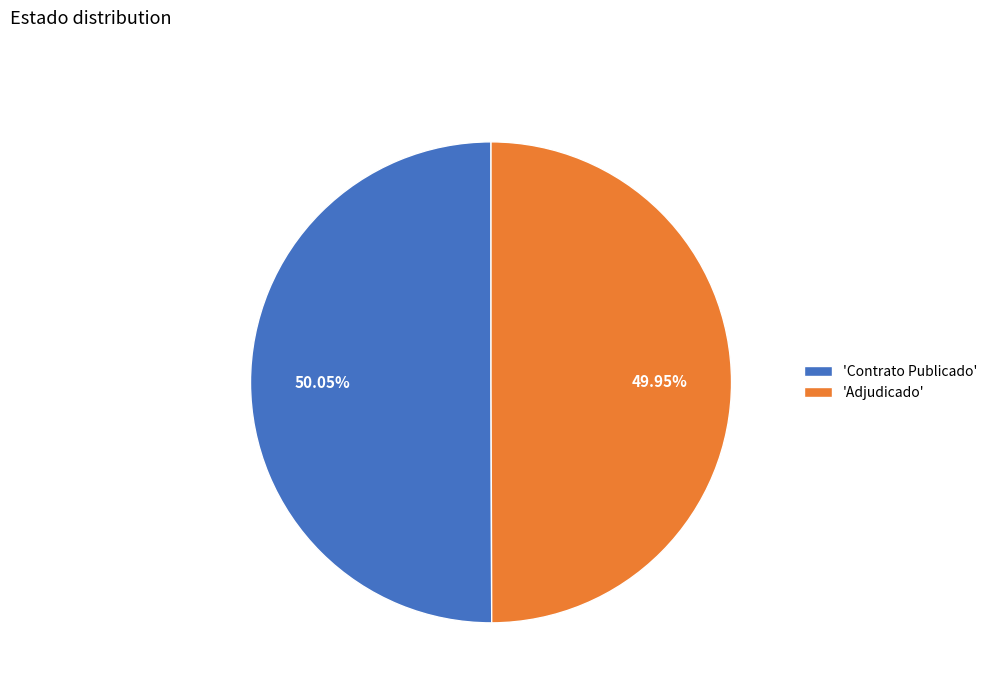

Count the number of slices in the pie.

2